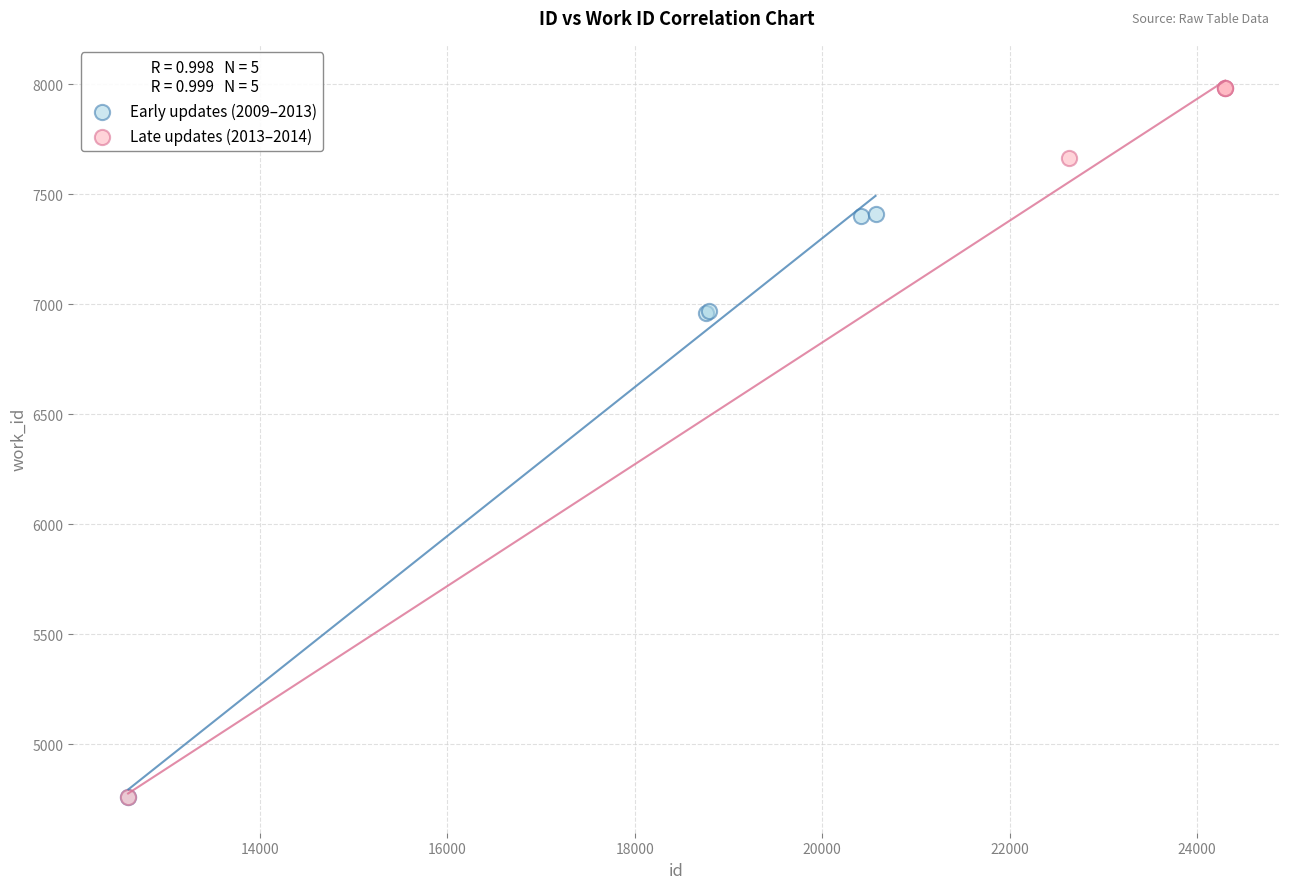

Which series has the widest spread of Y values?

Late updates (2013–2014)